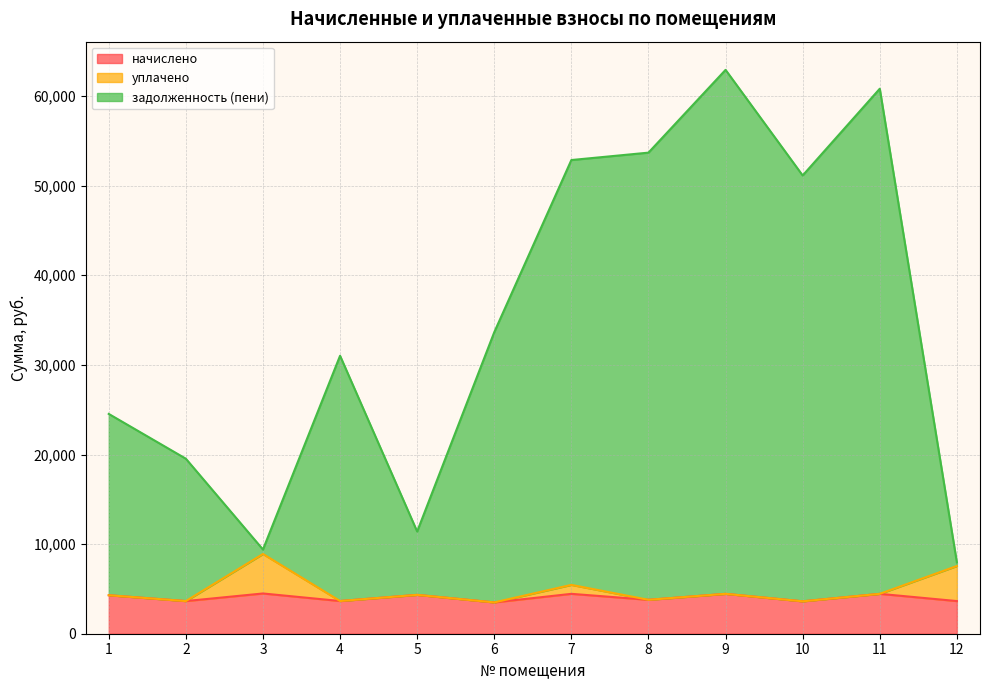

Which category has the lowest value in the задолженность (пени) series?

12